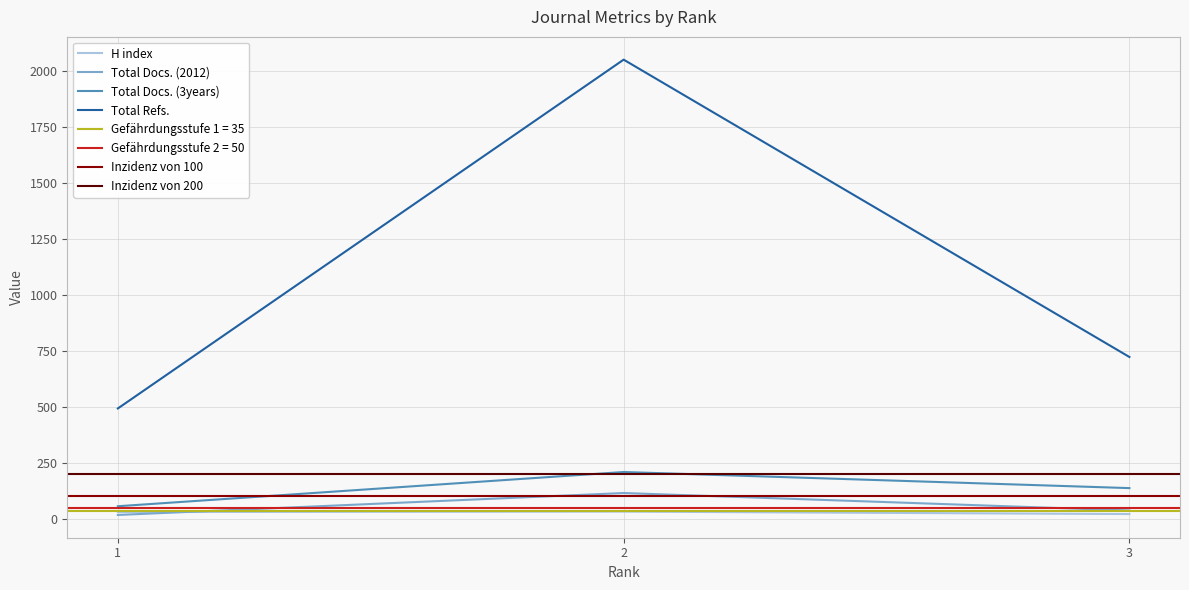

Rank the categories by Total Refs. value from lowest to highest.

1, 3, 2